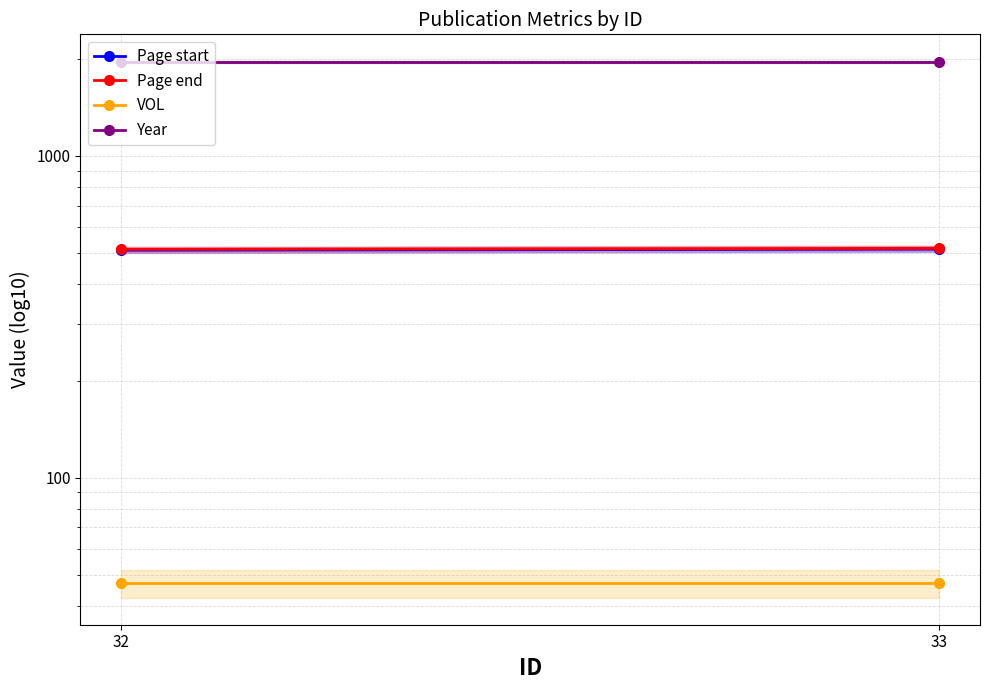

At which category is the sum across all series the highest?

33